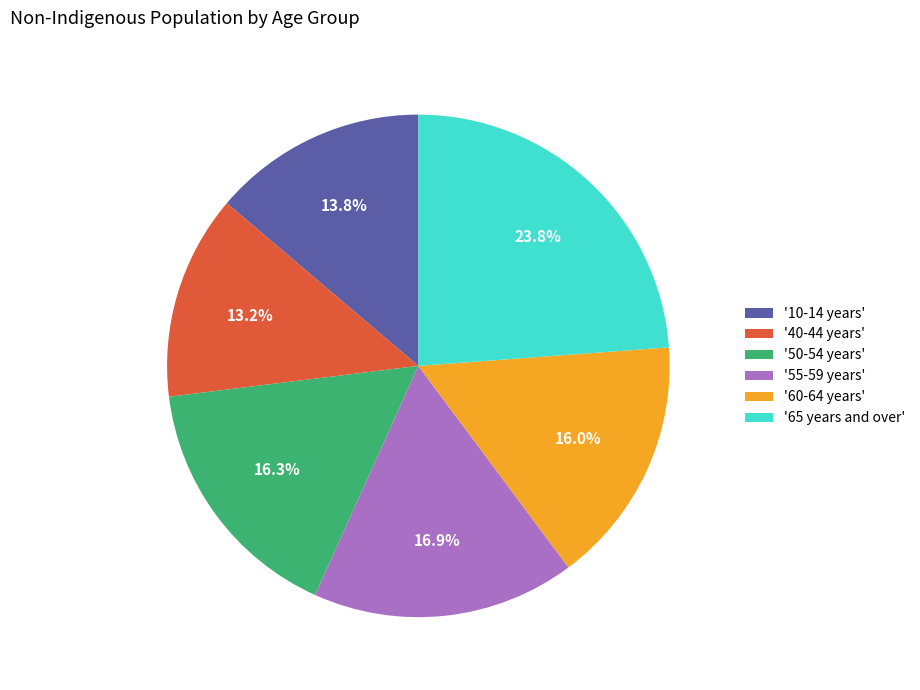

Approximately how many times larger is the value at '40-44 years' compared to '50-54 years'?

0.8